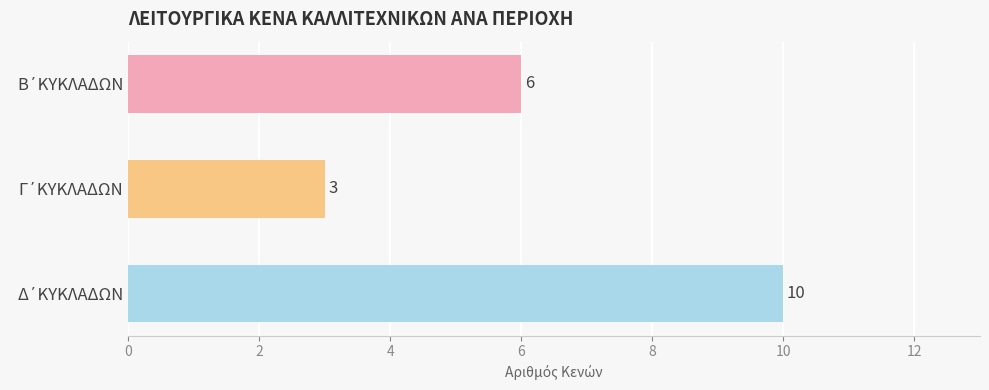

Reading top to bottom, extract all data points from this chart.

6	3	10